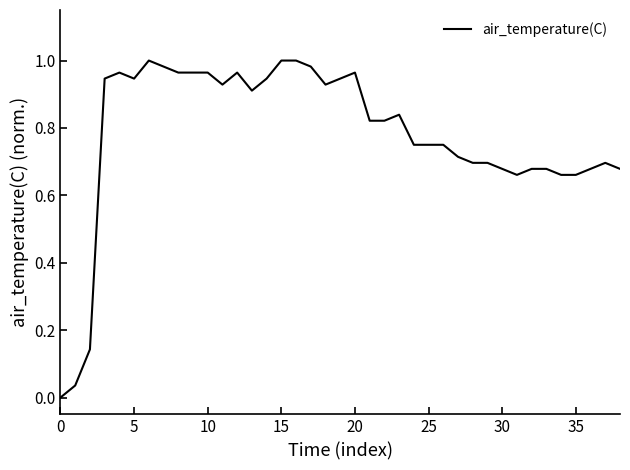

Reading left to right, what are all the values shown in this chart?

0.0	0.0	0.1	0.9	1.0	0.9	1.0	1.0	1.0	1.0	1.0	0.9	1.0	0.9	0.9	1.0	1.0	1.0	0.9	0.9	1.0	0.8	0.8	0.8	0.8	0.8	0.8	0.7	0.7	0.7	0.7	0.7	0.7	0.7	0.7	0.7	0.7	0.7	0.7